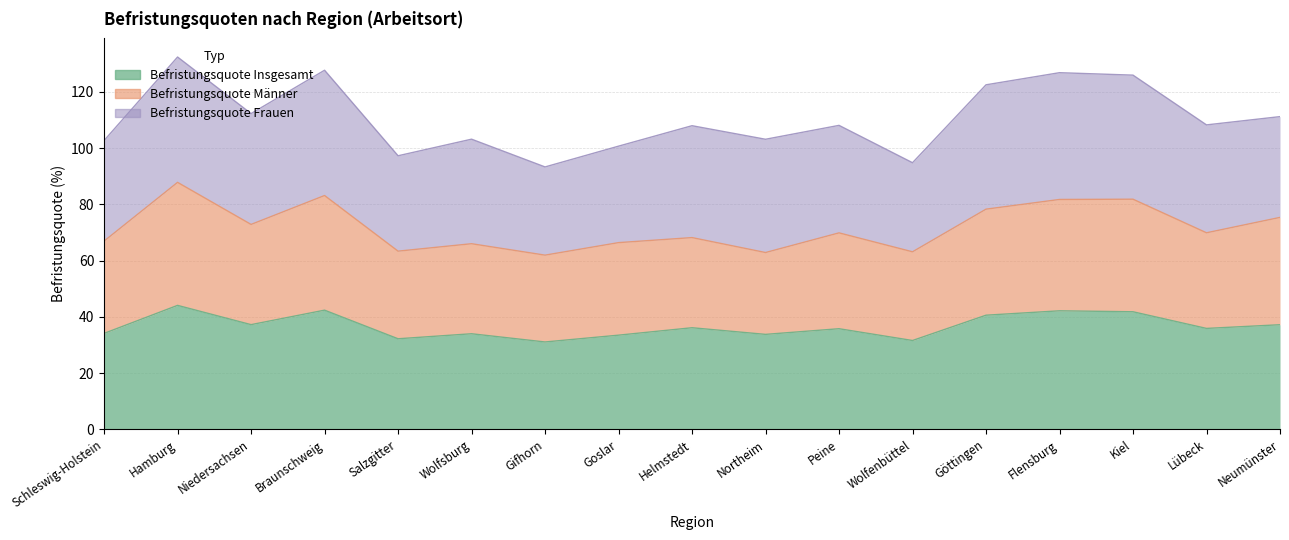

What position from the left is Niedersachsen?

3